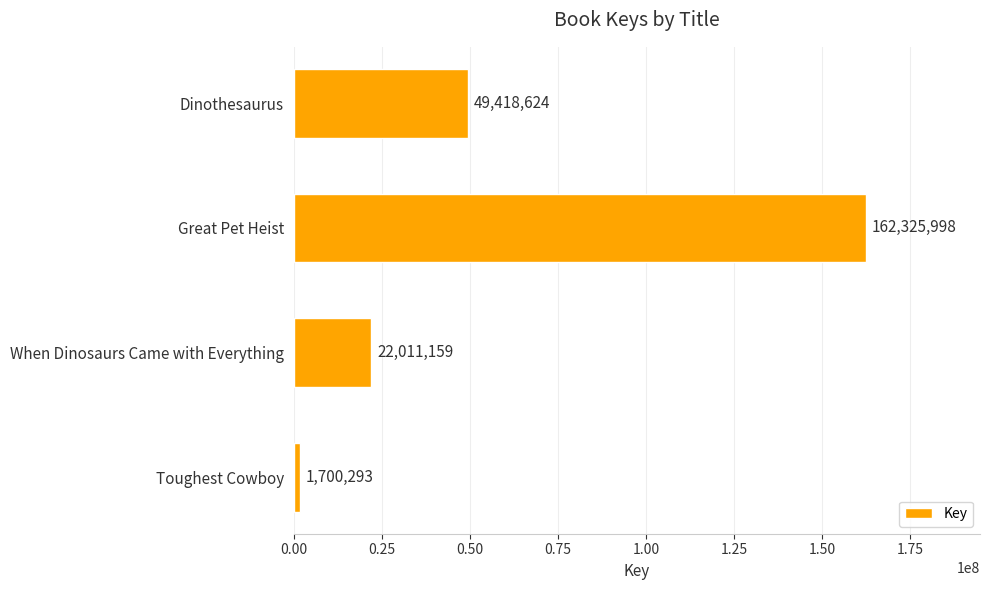

Count the values in the range 22011159 to 162325998.

3